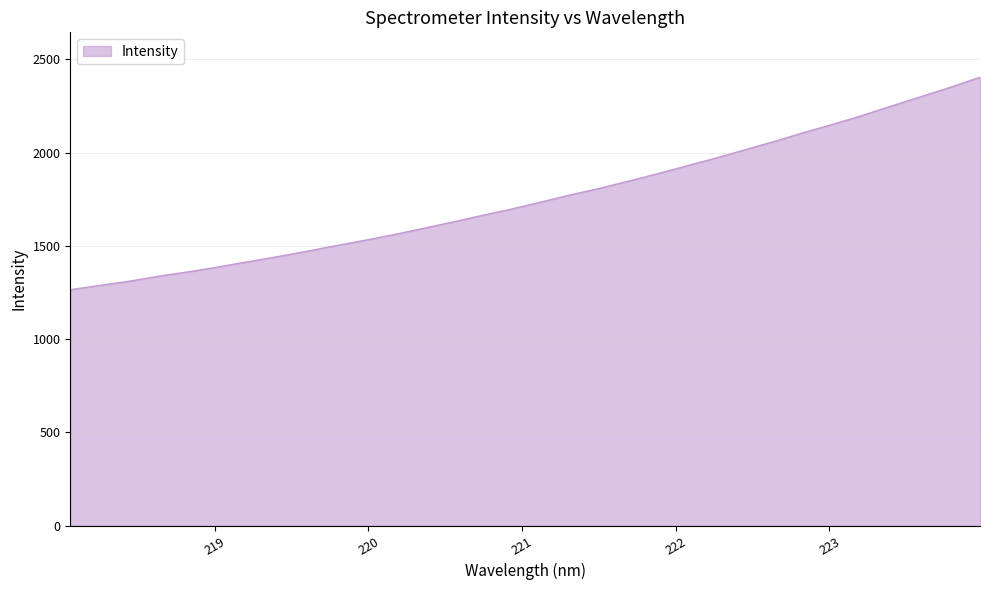

What is the smallest value displayed?

1264.8